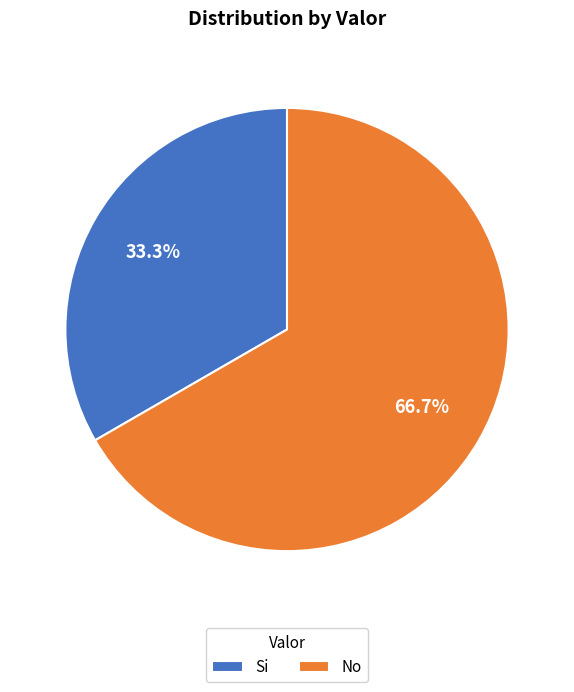

Which category has the smallest portion of the pie?

Si